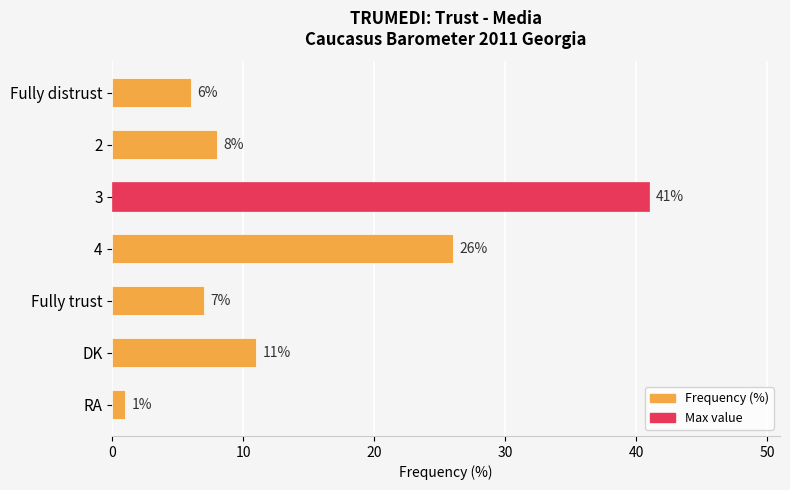

Which has a higher value, 4 or DK?

4